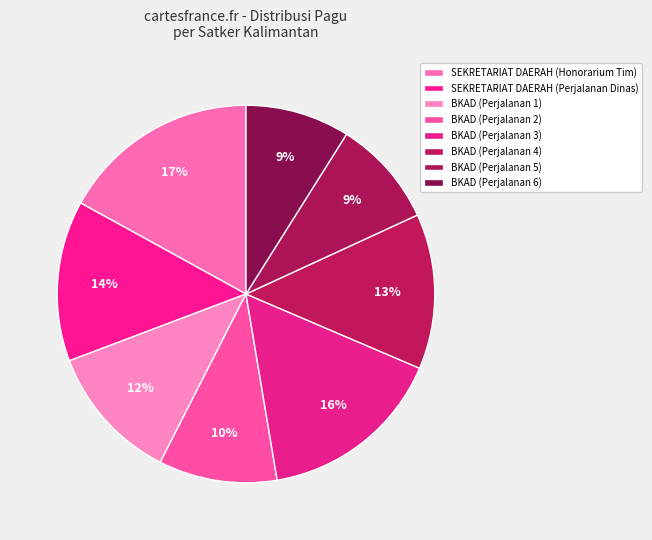

Which slice is the largest?

SEKRETARIAT DAERAH (Honorarium Tim)